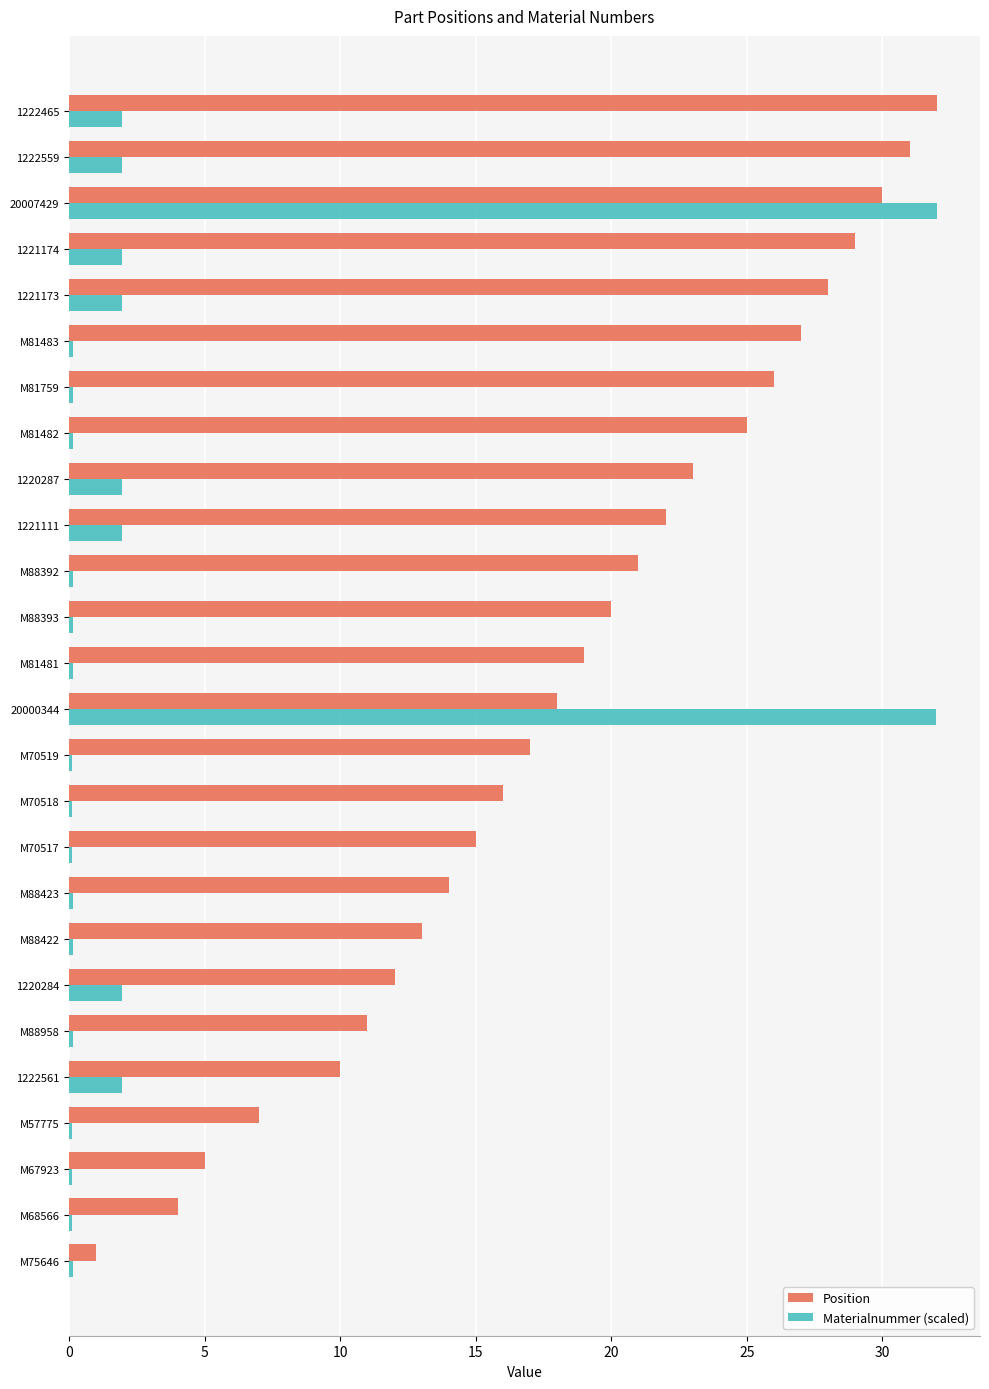

Where is Position nearest to the value 16?

M70518